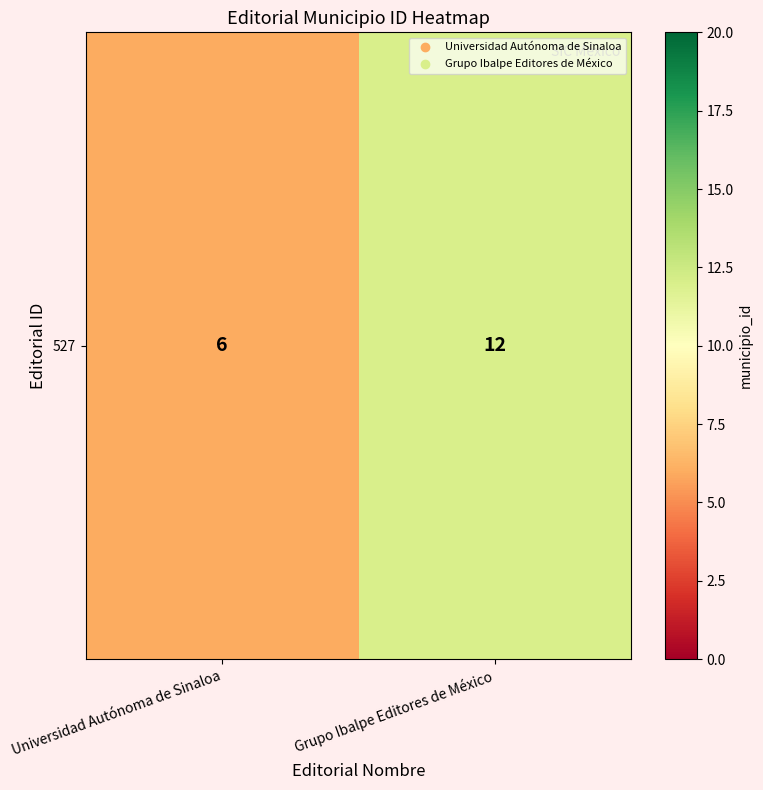

Which label corresponds to the largest value in the chart?

Grupo Ibalpe Editores de México